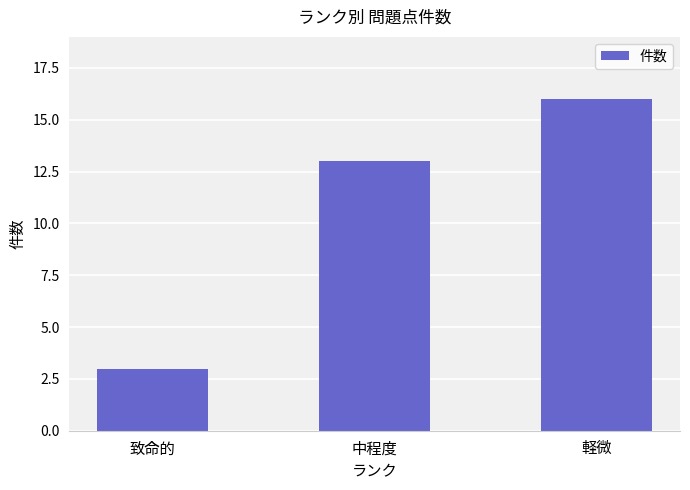

Reading right to left, transcribe all the data shown in this chart.

16	13	3